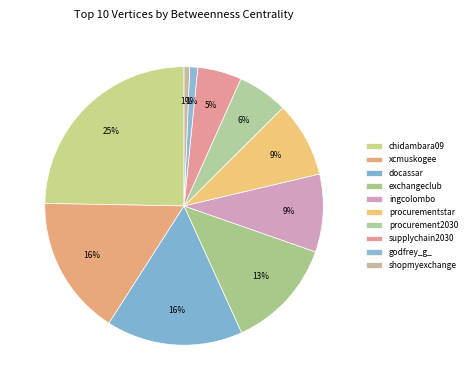

What percentage is NOT represented by procurementstar?

91.2%